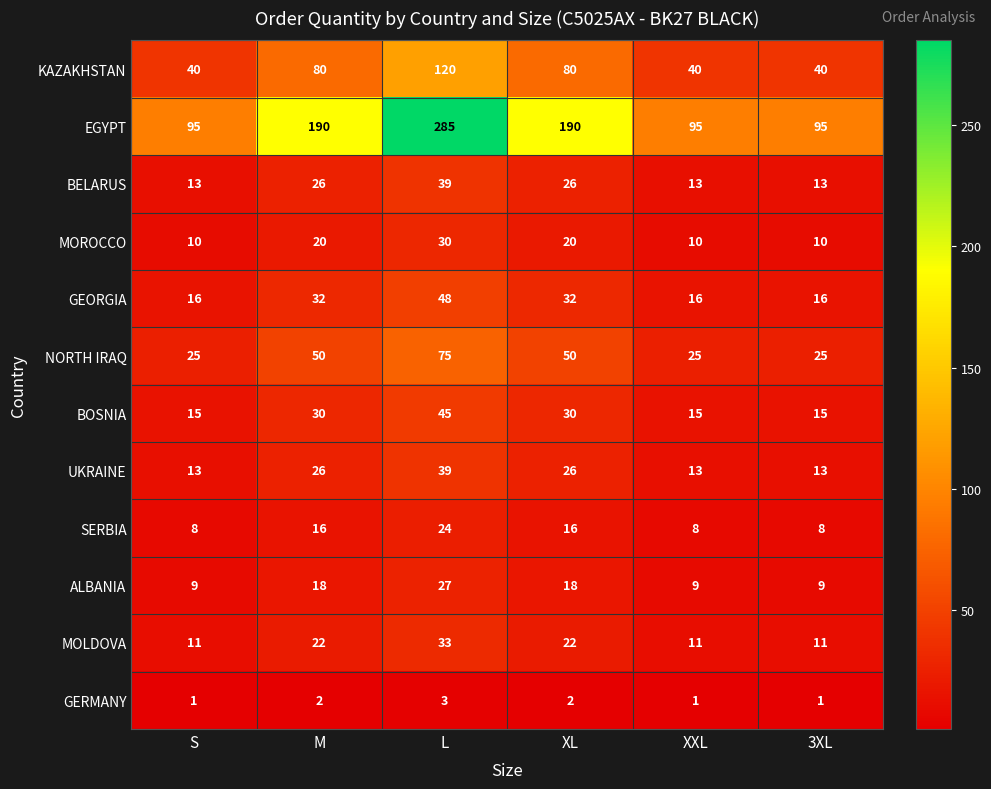

Which category has the highest value in the GEORGIA series?

L